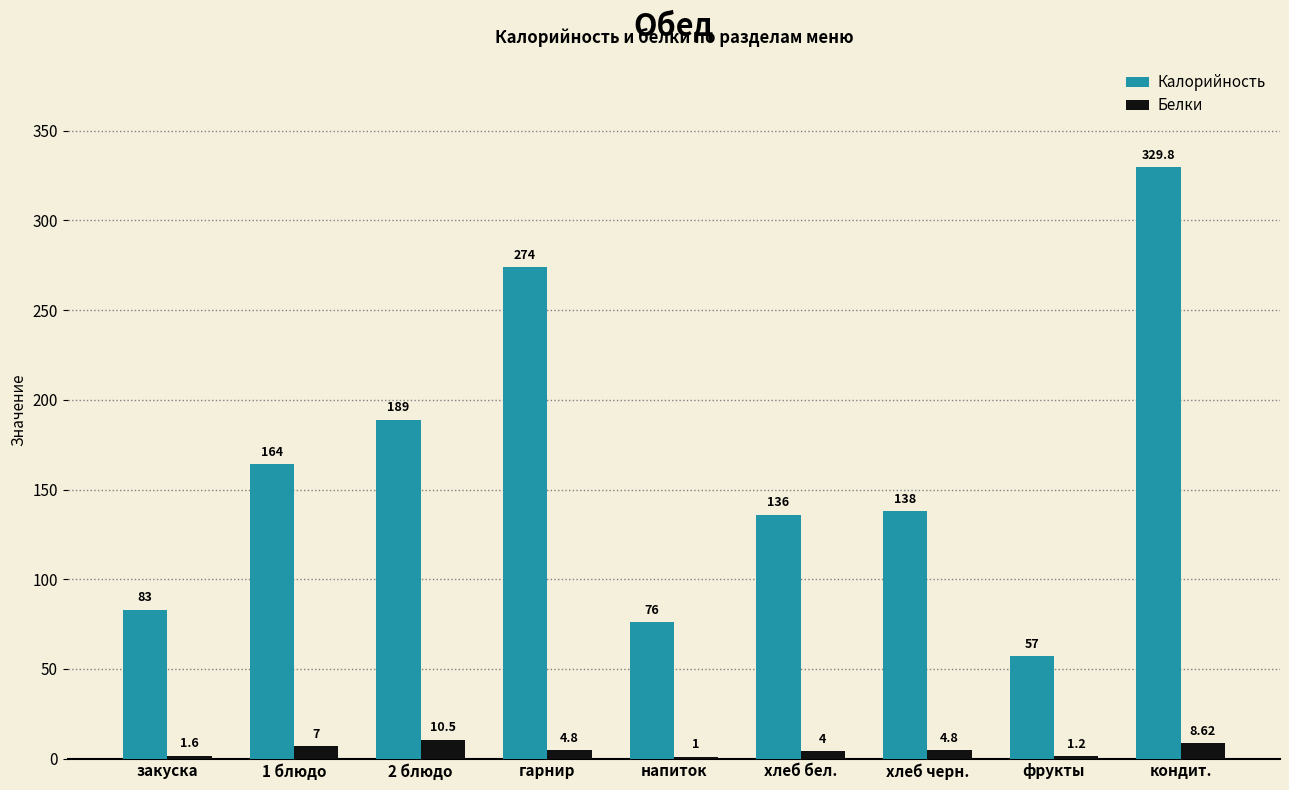

What is the sum of the Калорийность values at гарнир and хлеб бел.?

410.0